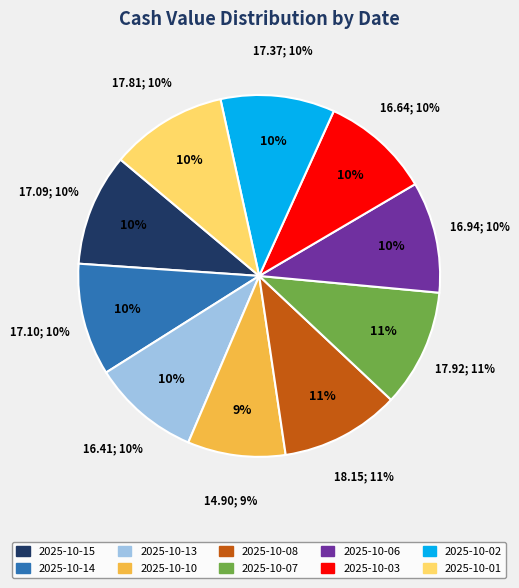

Is the sum of 2025-10-08 and 2025-10-01 greater than half?

No